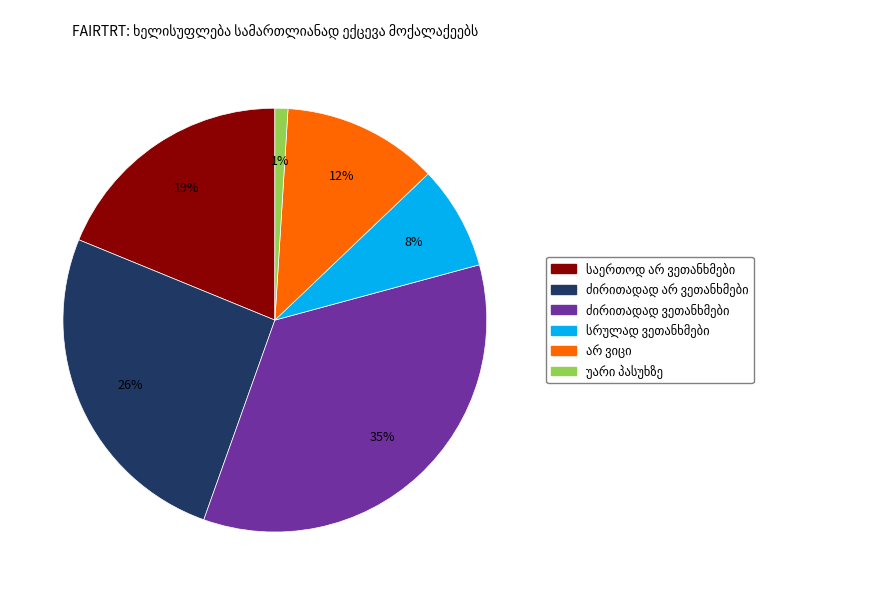

To the nearest percent, what is the average slice percentage?

17%